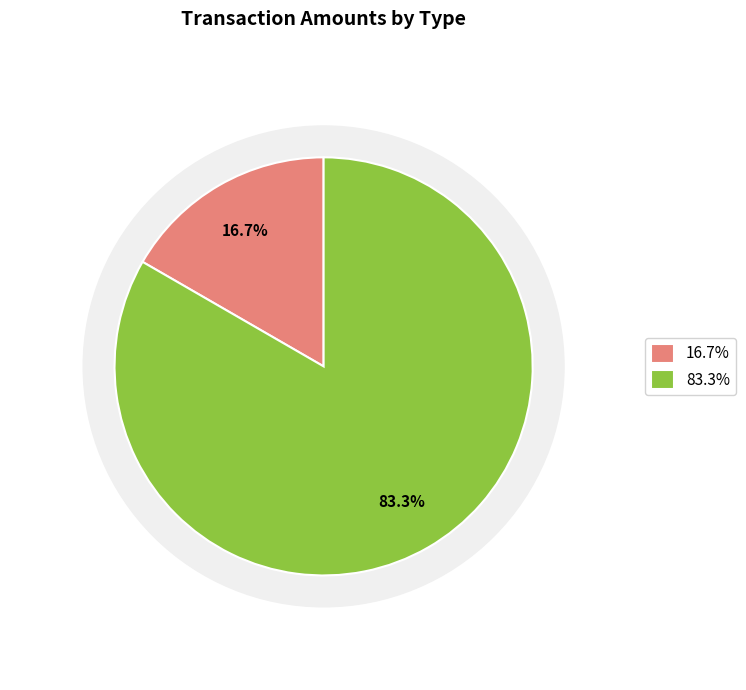

What is the ratio of the value at Ordinary Payment to the value at Account Update?

5.0